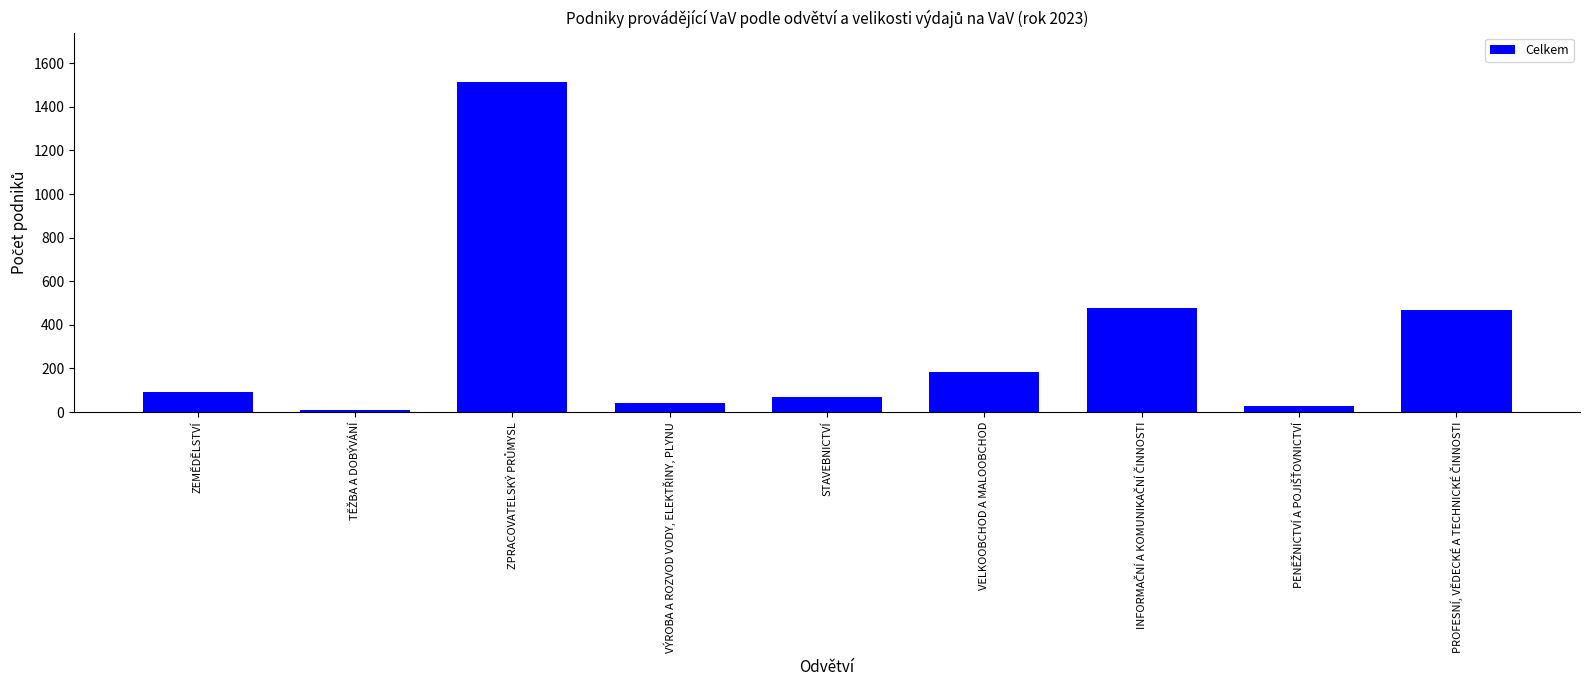

Reading left to right, what are all the values shown in this chart?

94	11	1513	41	71	185	477	26	466